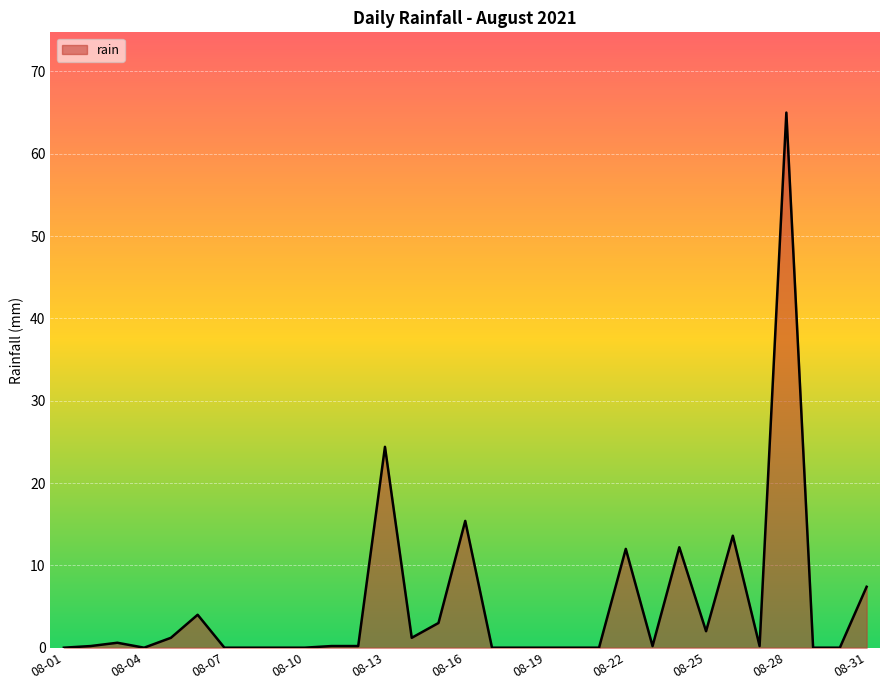

What is the difference between the maximum and second lowest values?

65.0